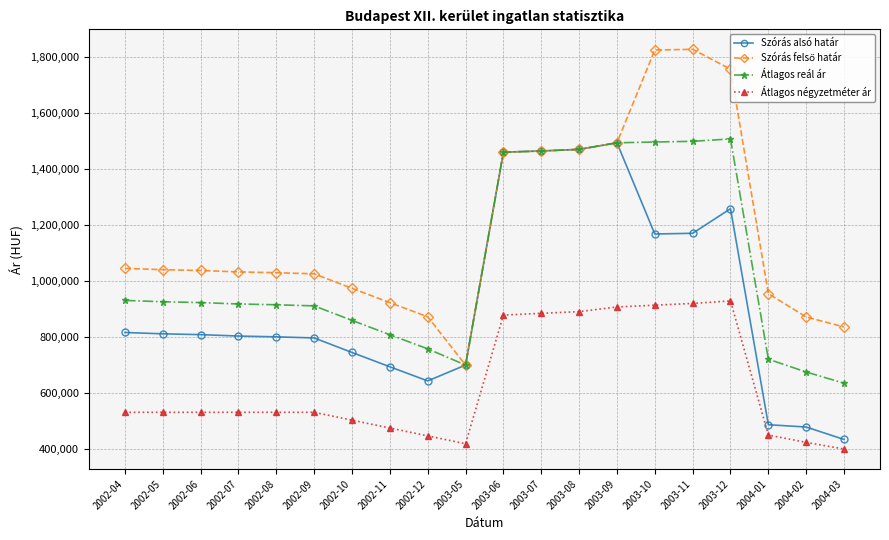

At which label does Átlagos reál ár first exceed 922316?

2002-04